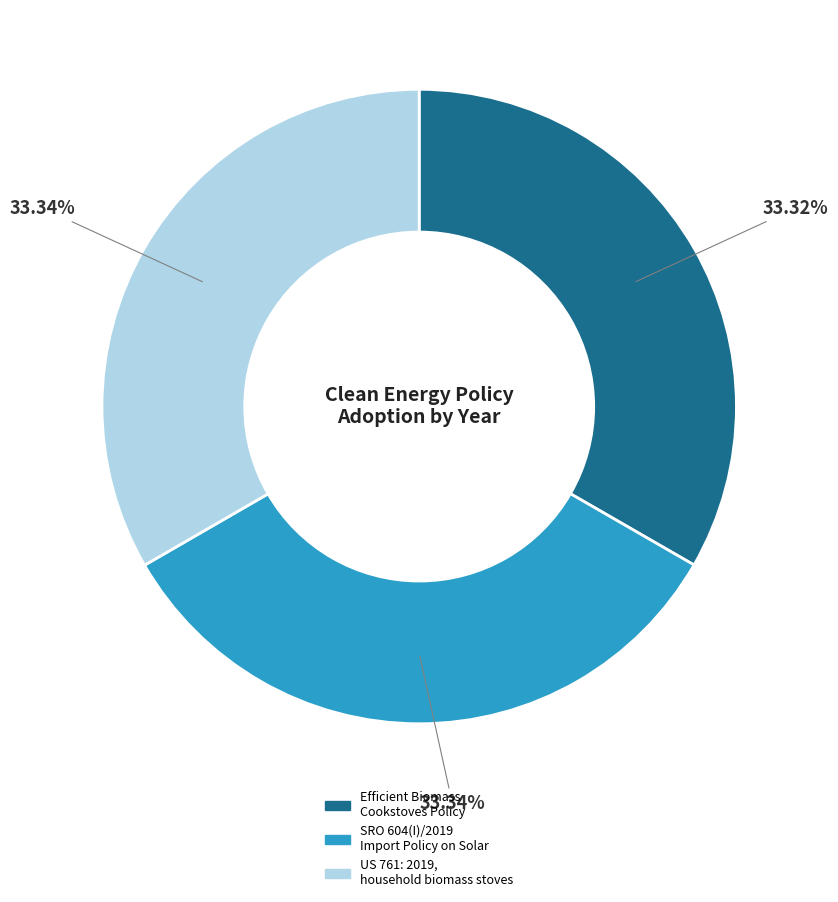

True or false: SRO 604(I)/2019 Import Policy on Solar accounts for 33% of the total.

True